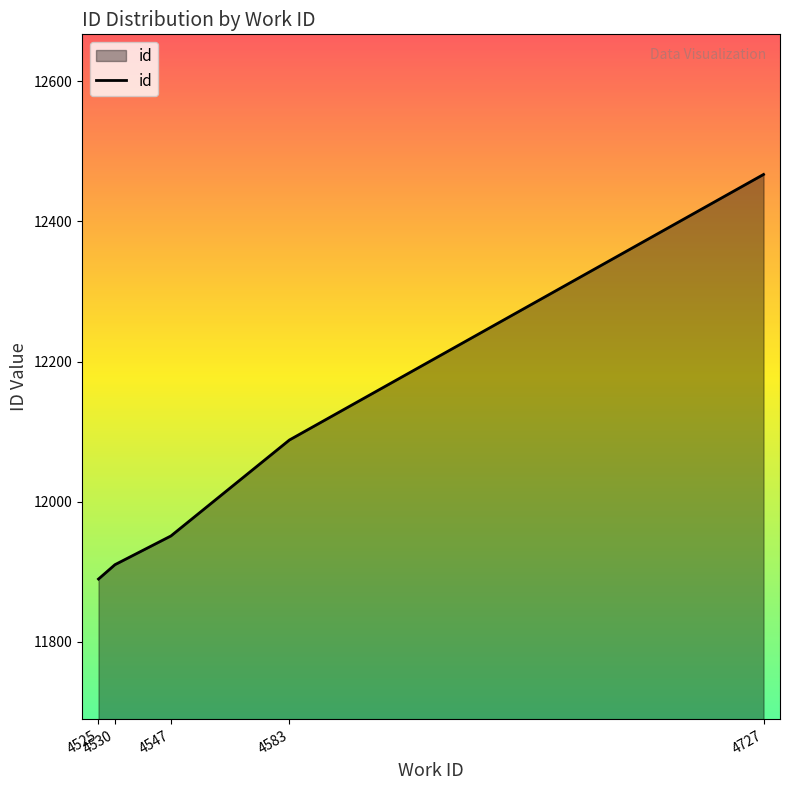

What is the difference between the values at 4530 and 4525?

20.5